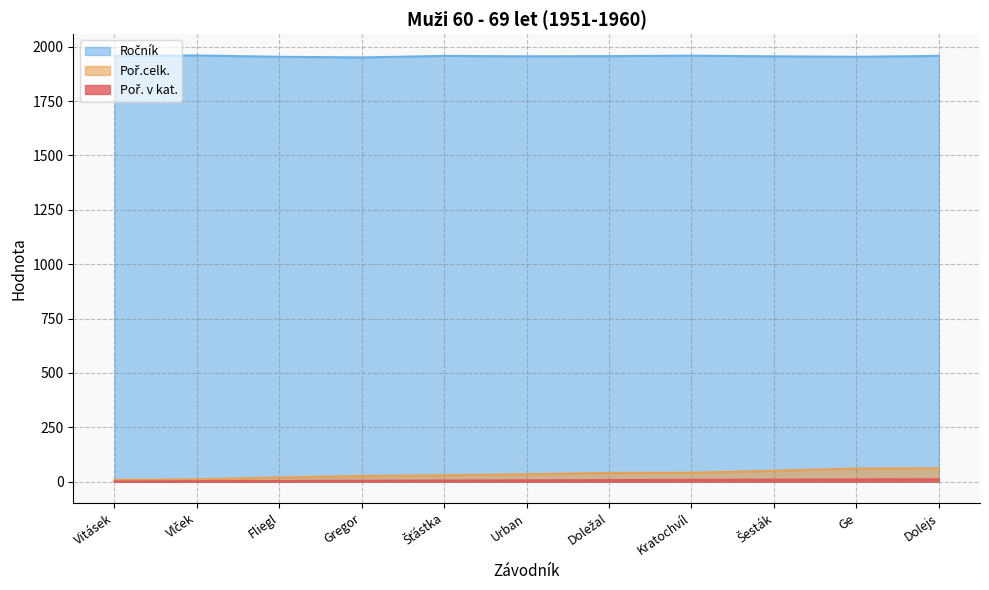

Where is the first local maximum for Ročník?

Vlček